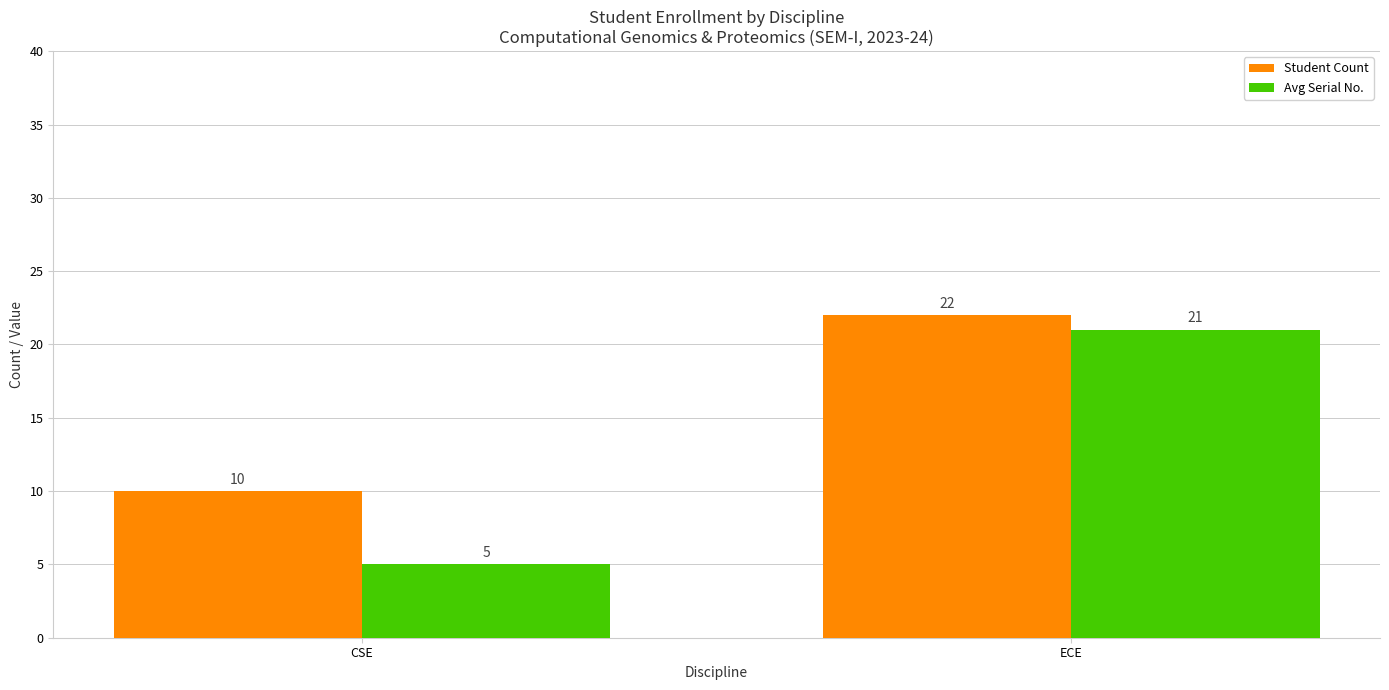

Count the number of data series in this chart.

2